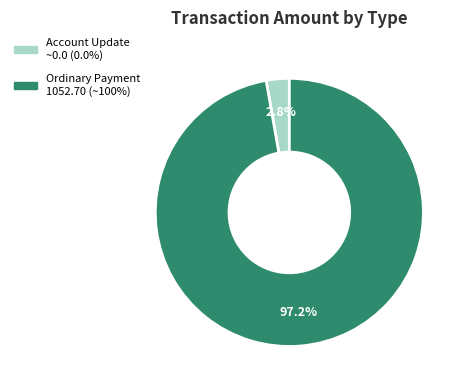

Is there a majority slice in this chart?

Yes